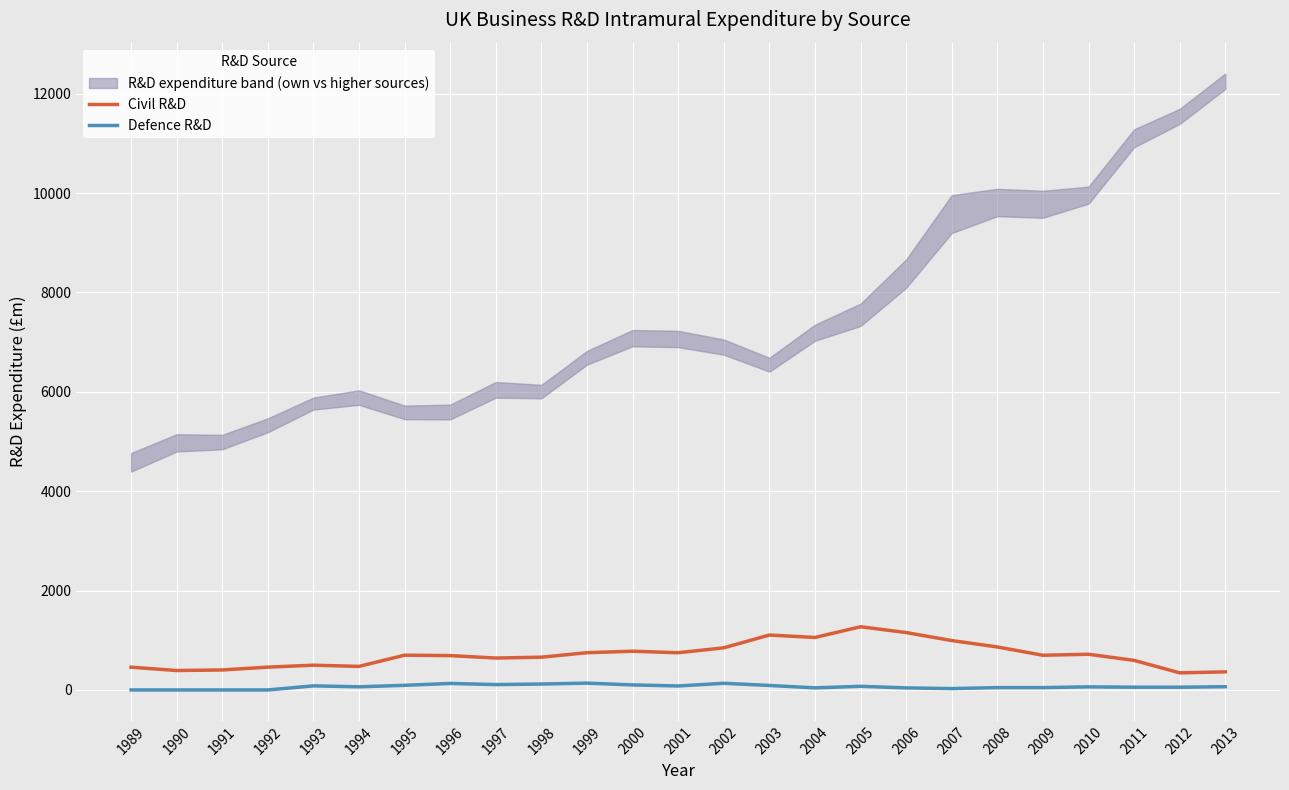

Reading right to left, list all the values displayed in this chart.

Civil R&D: 2013=364	2012=344	2011=595	2010=718	2009=698	2008=865	2007=994	2006=1155	2005=1272	2004=1056	2003=1105	2002=848	2001=749	2000=779	1999=750	1998=659	1997=642	1996=691	1995=700	1994=474	1993=498	1992=459	1991=402	1990=391	1989=458
Defence R&D: 2013=65	2012=55	2011=55	2010=62	2009=47	2008=47	2007=27	2006=41	2005=73	2004=42	2003=90	2002=134	2001=80	2000=101	1999=137	1998=119	1997=108	1996=131	1995=93	1994=63	1993=82	1992=0	1991=0	1990=0	1989=0